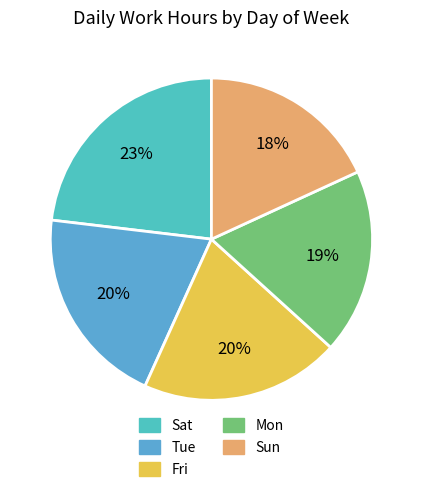

Count the number of slices in the pie.

5